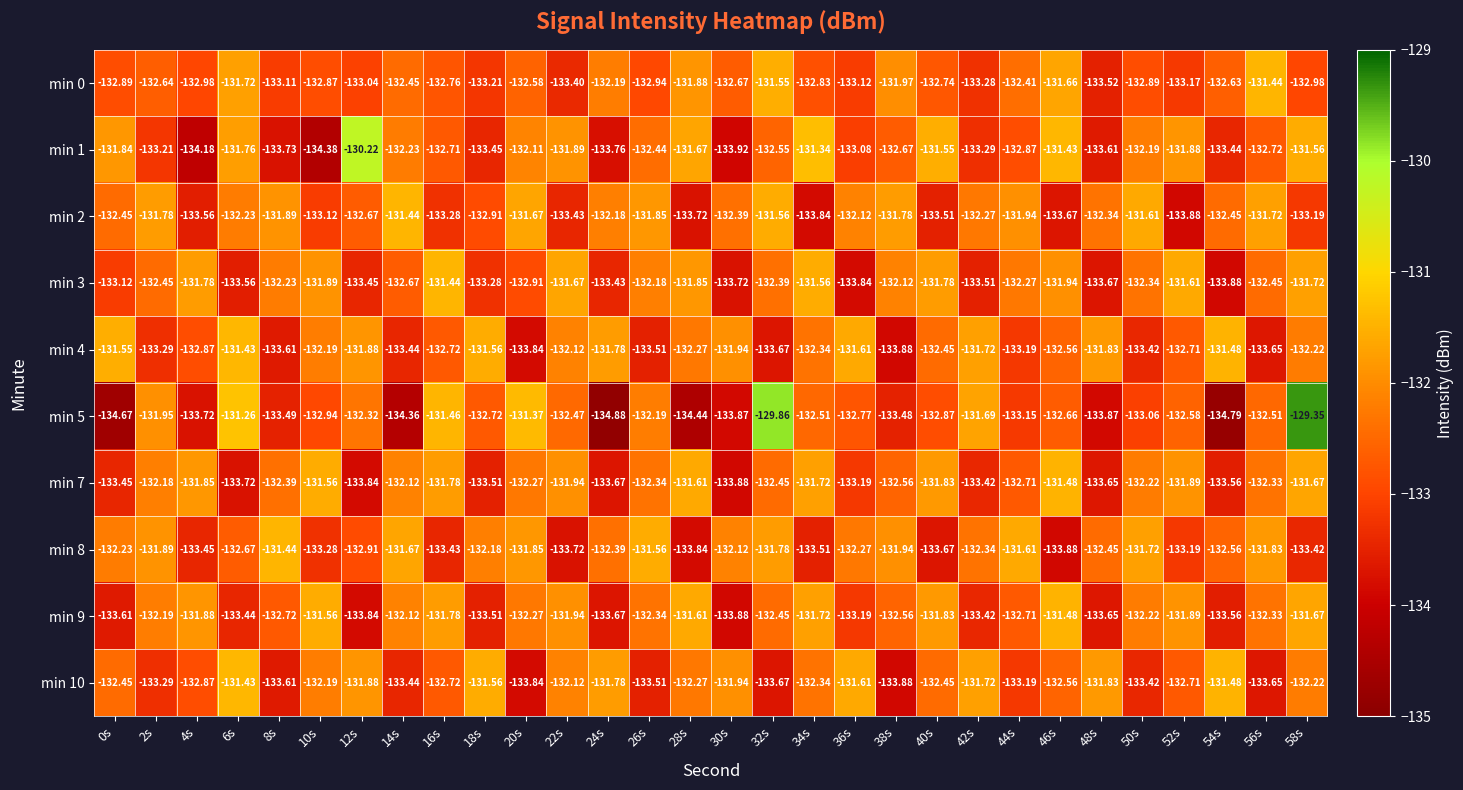

Is the value of min 5 at 48s greater than the value of min 4 at 24s?

No